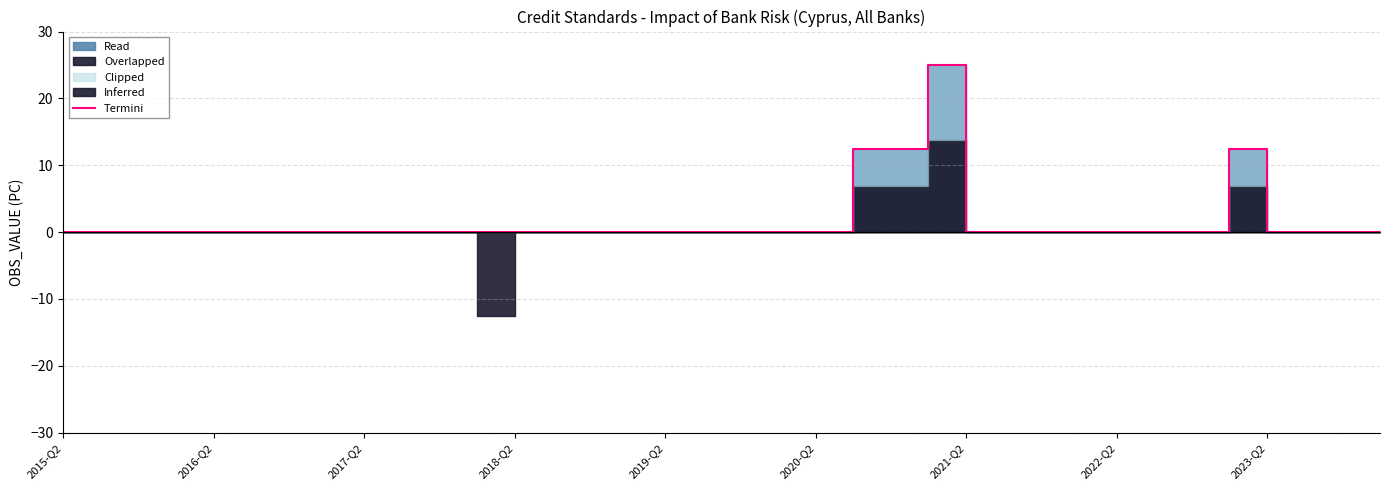

Is this an area chart (filled region under the line)?

No